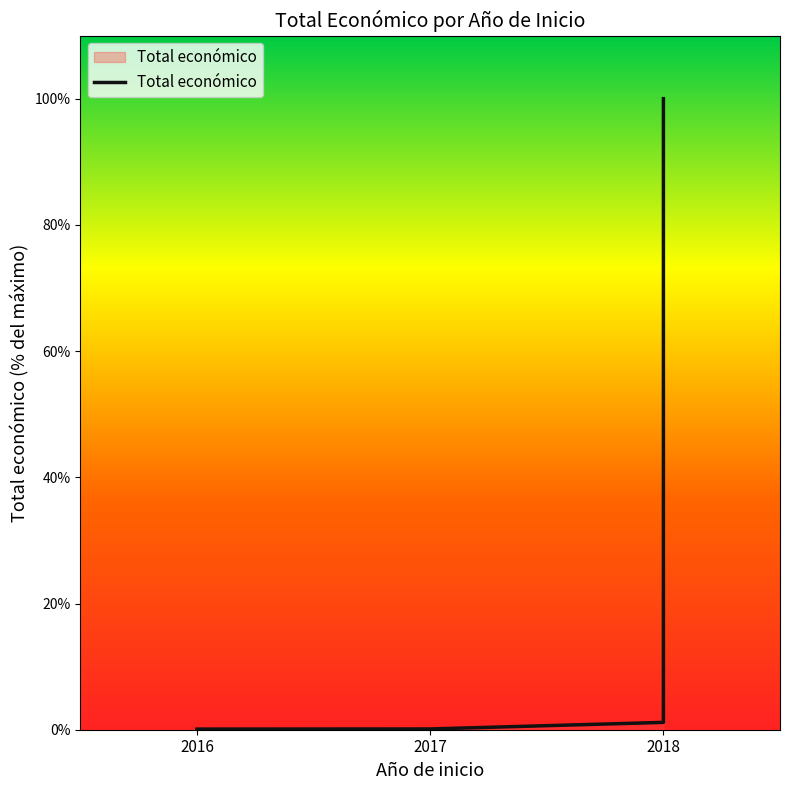

Reading left to right, extract all data points from this chart.

0.1	0.1	1.2	100.0